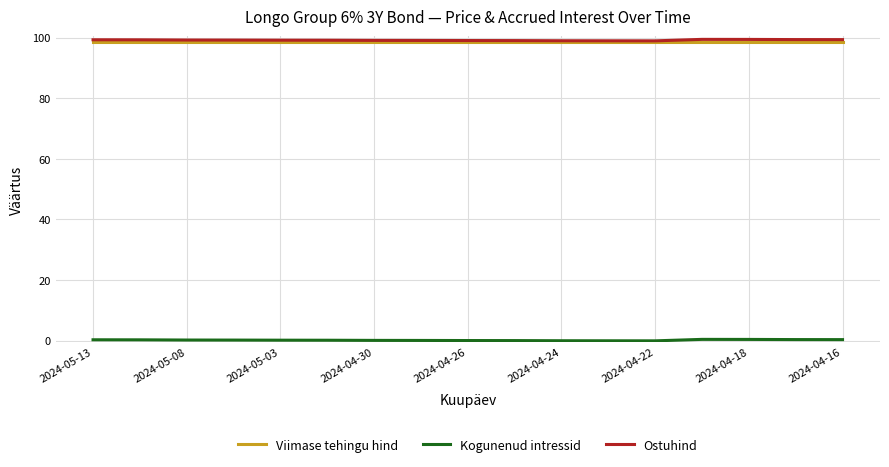

What is the minimum value for Viimase tehingu hind?

98.5